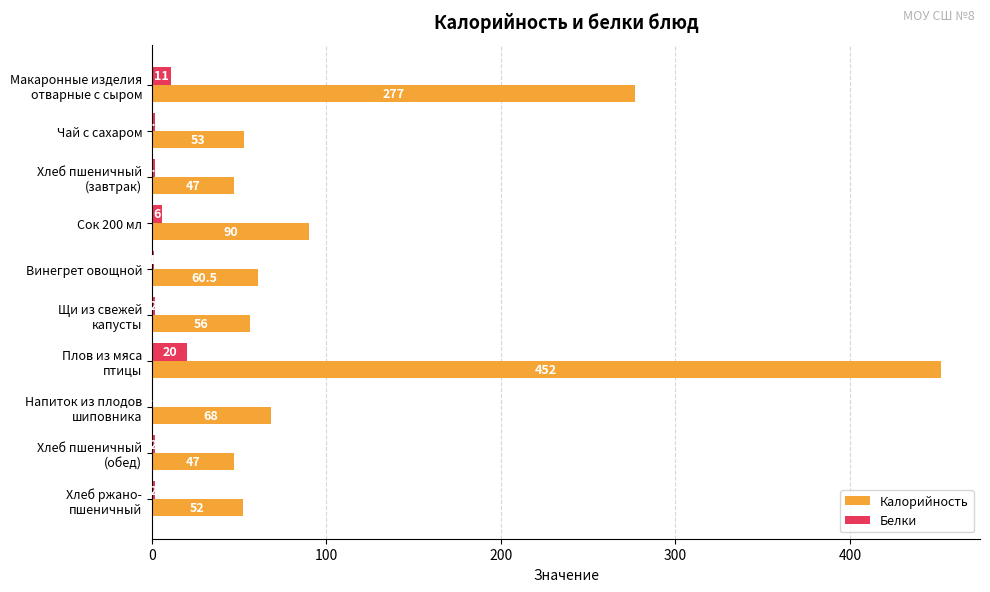

The value of Калорийность at Винегрет овощной is 98.4. True or false?

False